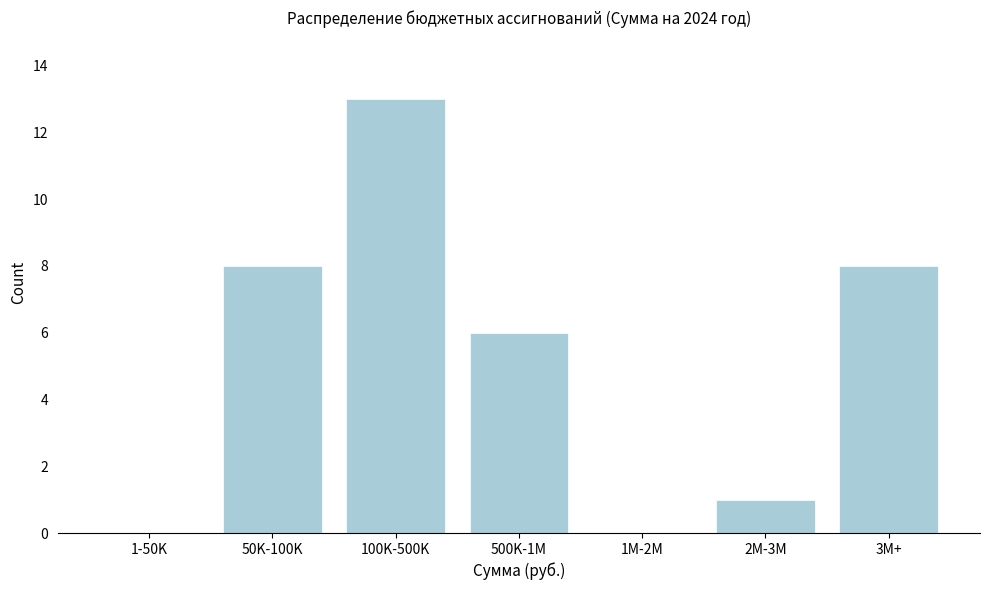

Reading left to right, what are all the values shown in this chart?

1-50K=0	50K-100K=8	100K-500K=13	500K-1M=6	1M-2M=0	2M-3M=1	3M+=8